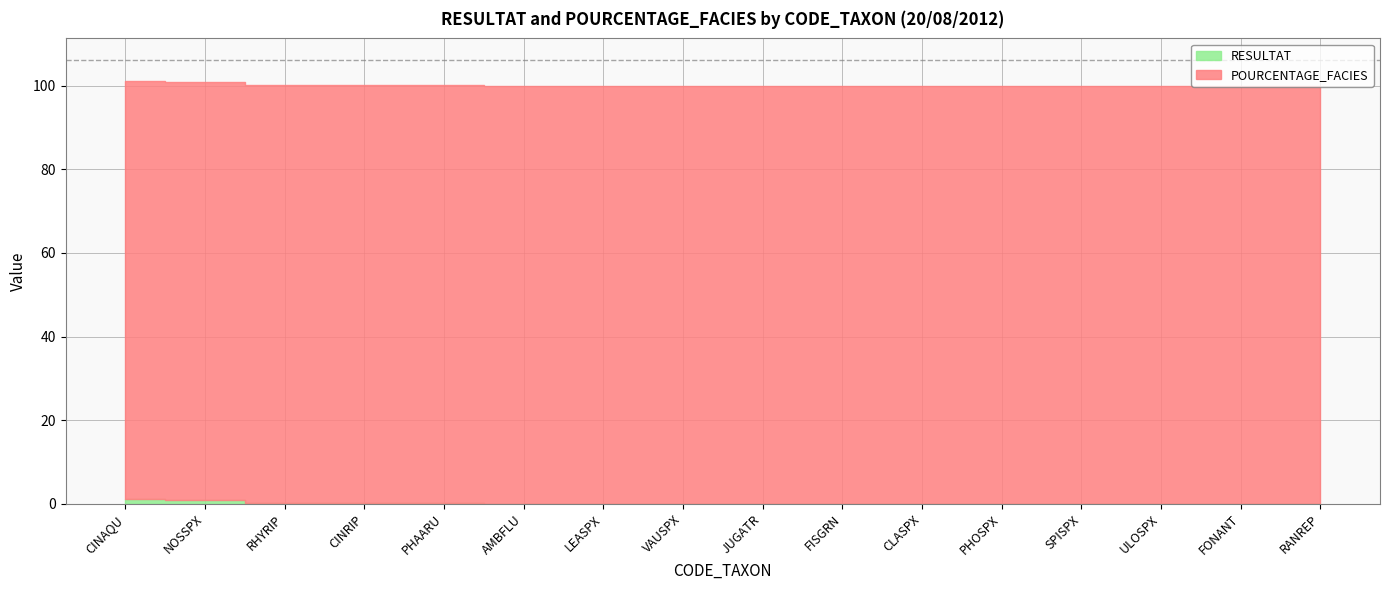

At which label does RESULTAT reach its peak?

CINAQU